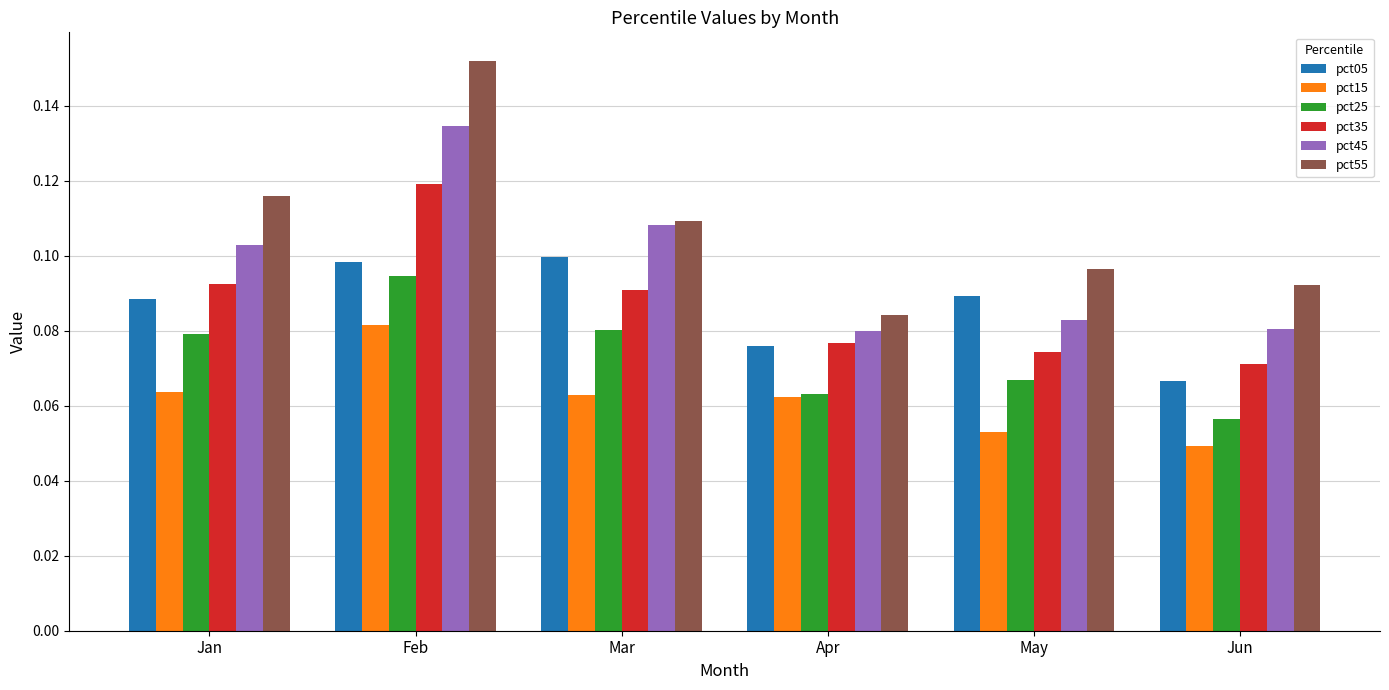

Which series has the widest spread of values?

pct55